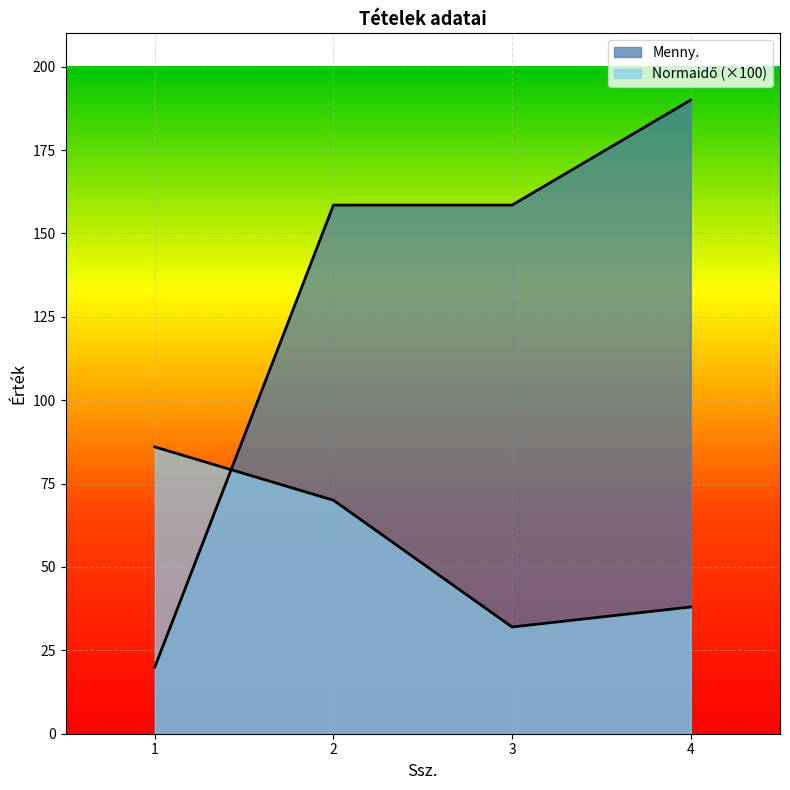

Reading right to left, extract all data points from this chart.

Menny.: 4=190.0	3=158.5	2=158.5	1=20.0
Normaidő: 4=38.0	3=32.0	2=70.0	1=86.0